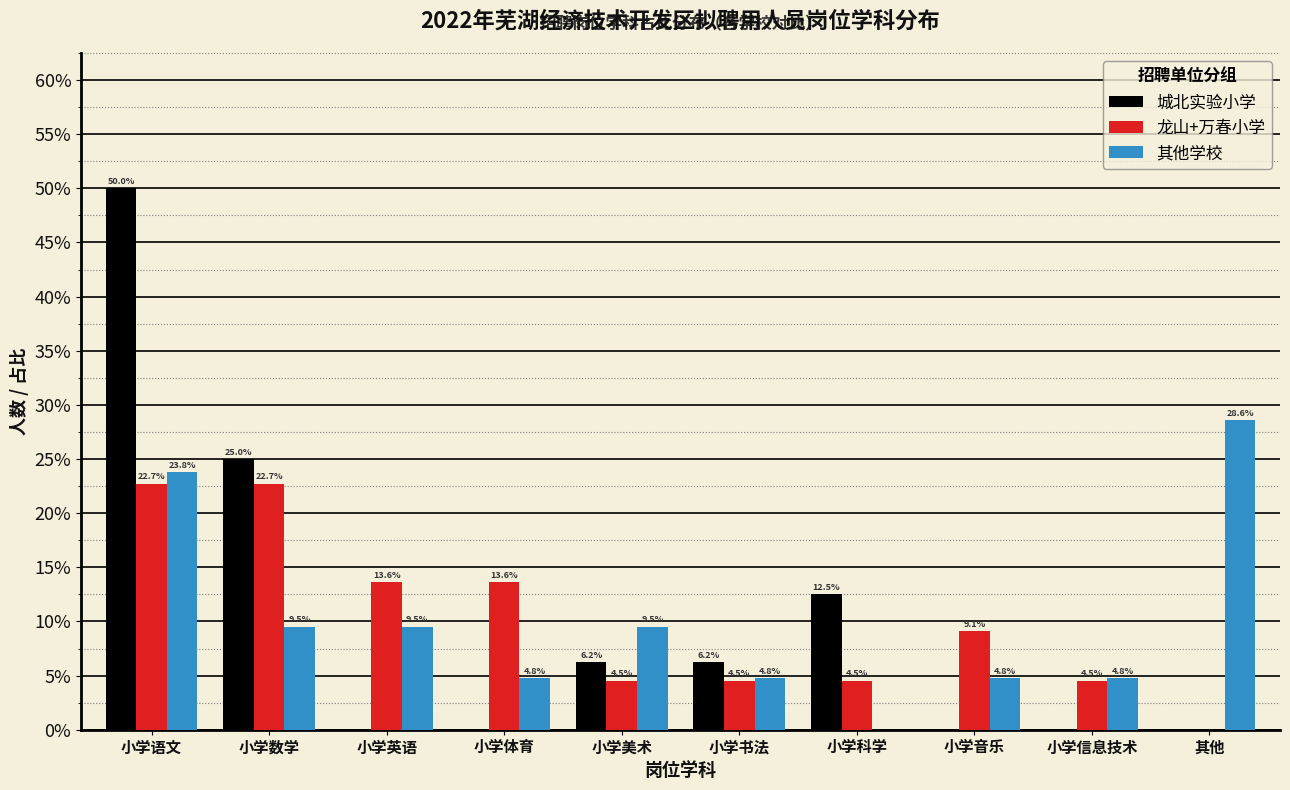

What are all the series names shown in the legend?

城北实验小学, 龙山+万春小学, 其他学校